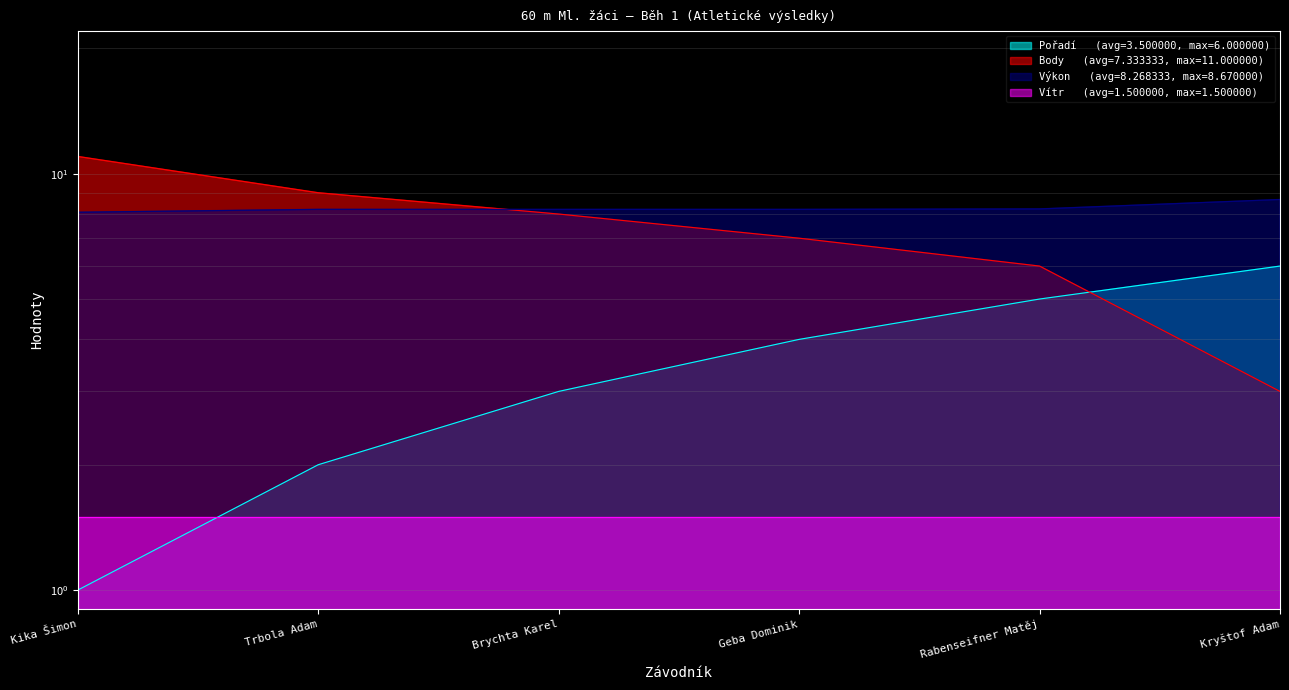

Is it true that Pořadí equals 1.5 at Kika Šimon?

False